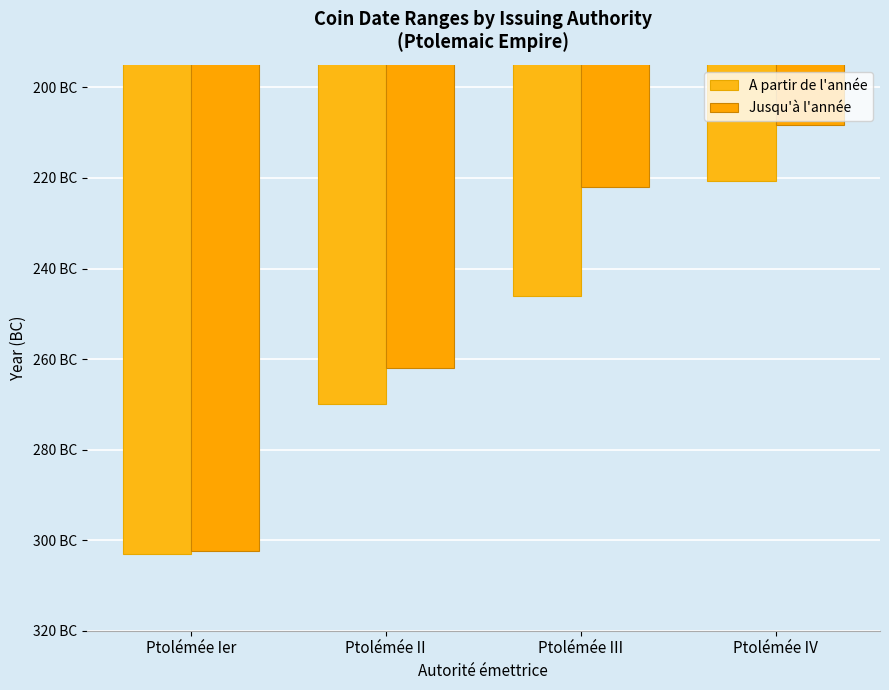

Which has a higher value, Ptolémée III or Ptolémée II?

Ptolémée III